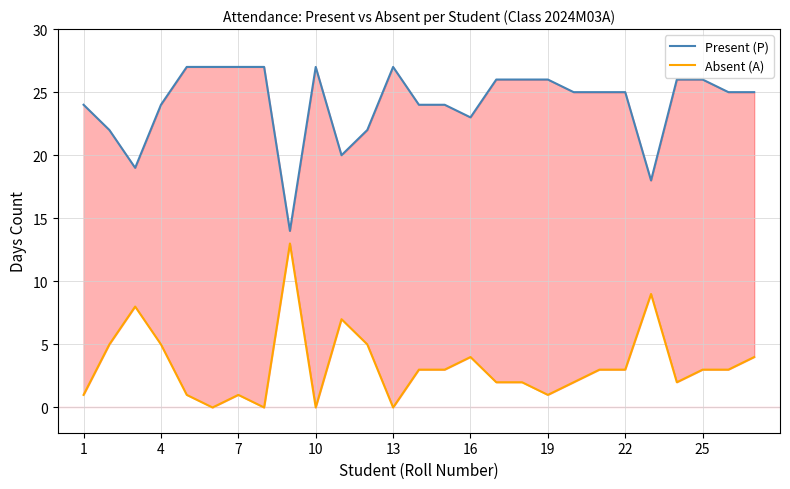

In Absent (A), how many points are higher than both neighbors (excluding endpoints)?

6